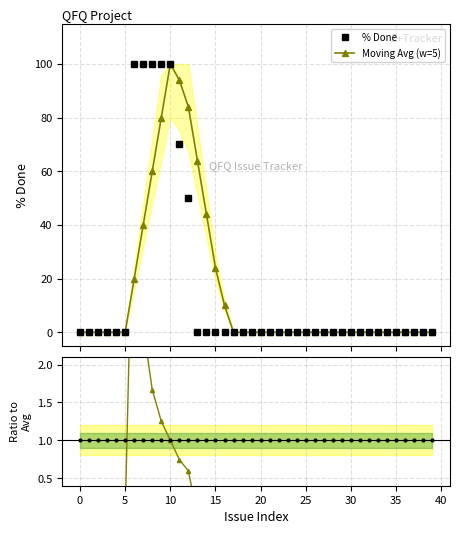

Reading left to right, list all the values displayed in this chart.

% Done: 0.0	0.0	0.0	0.0	0.0	0.0	100.0	100.0	100.0	100.0	100.0	70.0	50.0	0.0	0.0	0.0	0.0	0.0	0.0	0.0	0.0	0.0	0.0	0.0	0.0	0.0	0.0	0.0	0.0	0.0	0.0	0.0	0.0	0.0	0.0	0.0	0.0	0.0	0.0	0.0
Moving Avg (w=5): 0.0	0.0	0.0	0.0	0.0	0.0	20.0	40.0	60.0	80.0	100.0	94.0	84.0	64.0	44.0	24.0	10.0	0.0	0.0	0.0	0.0	0.0	0.0	0.0	0.0	0.0	0.0	0.0	0.0	0.0	0.0	0.0	0.0	0.0	0.0	0.0	0.0	0.0	0.0	0.0
Ratio to Avg: 0.0	0.0	0.0	0.0	0.0	0.0	5.0	2.5	1.7	1.2	1.0	0.7	0.6	0.0	0.0	0.0	0.0	0.0	0.0	0.0	0.0	0.0	0.0	0.0	0.0	0.0	0.0	0.0	0.0	0.0	0.0	0.0	0.0	0.0	0.0	0.0	0.0	0.0	0.0	0.0
Reference: 1.0	1.0	1.0	1.0	1.0	1.0	1.0	1.0	1.0	1.0	1.0	1.0	1.0	1.0	1.0	1.0	1.0	1.0	1.0	1.0	1.0	1.0	1.0	1.0	1.0	1.0	1.0	1.0	1.0	1.0	1.0	1.0	1.0	1.0	1.0	1.0	1.0	1.0	1.0	1.0